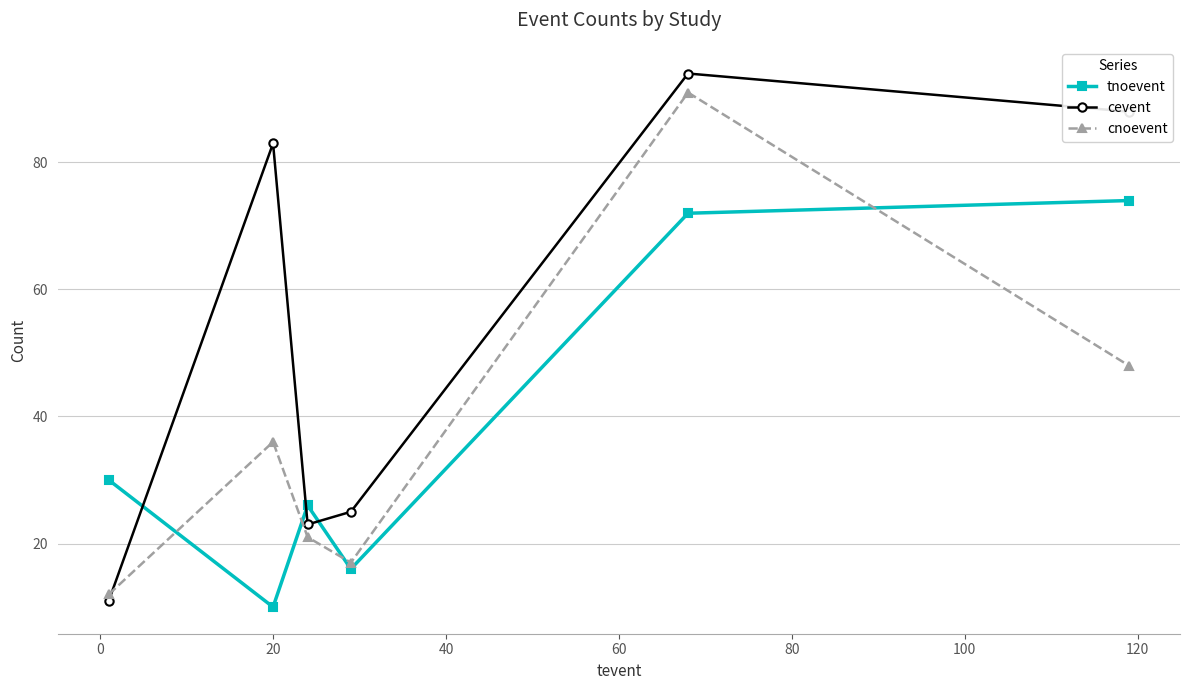

Which series has the widest spread of values?

cevent